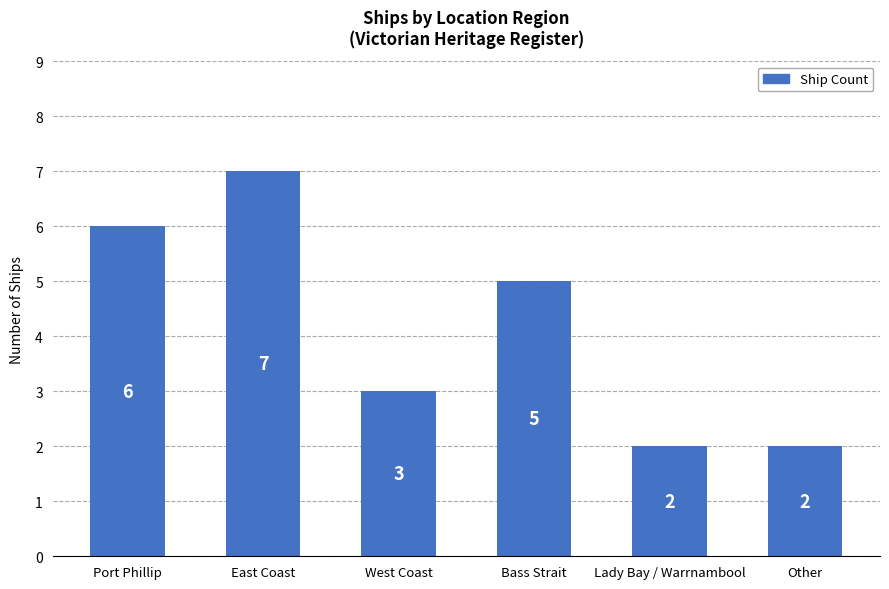

Which label corresponds to the largest value in the chart?

East Coast